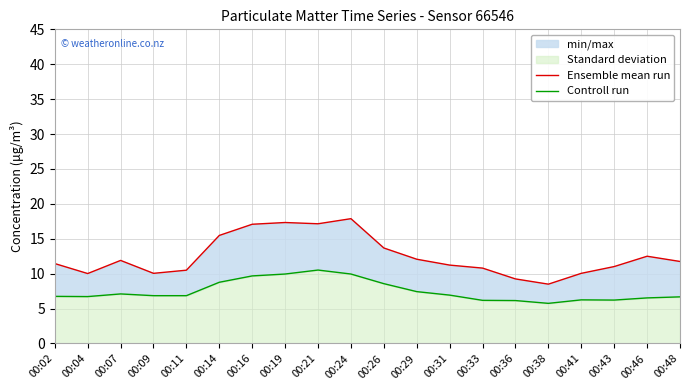

Which series has the largest total across all categories?

Ensemble mean run